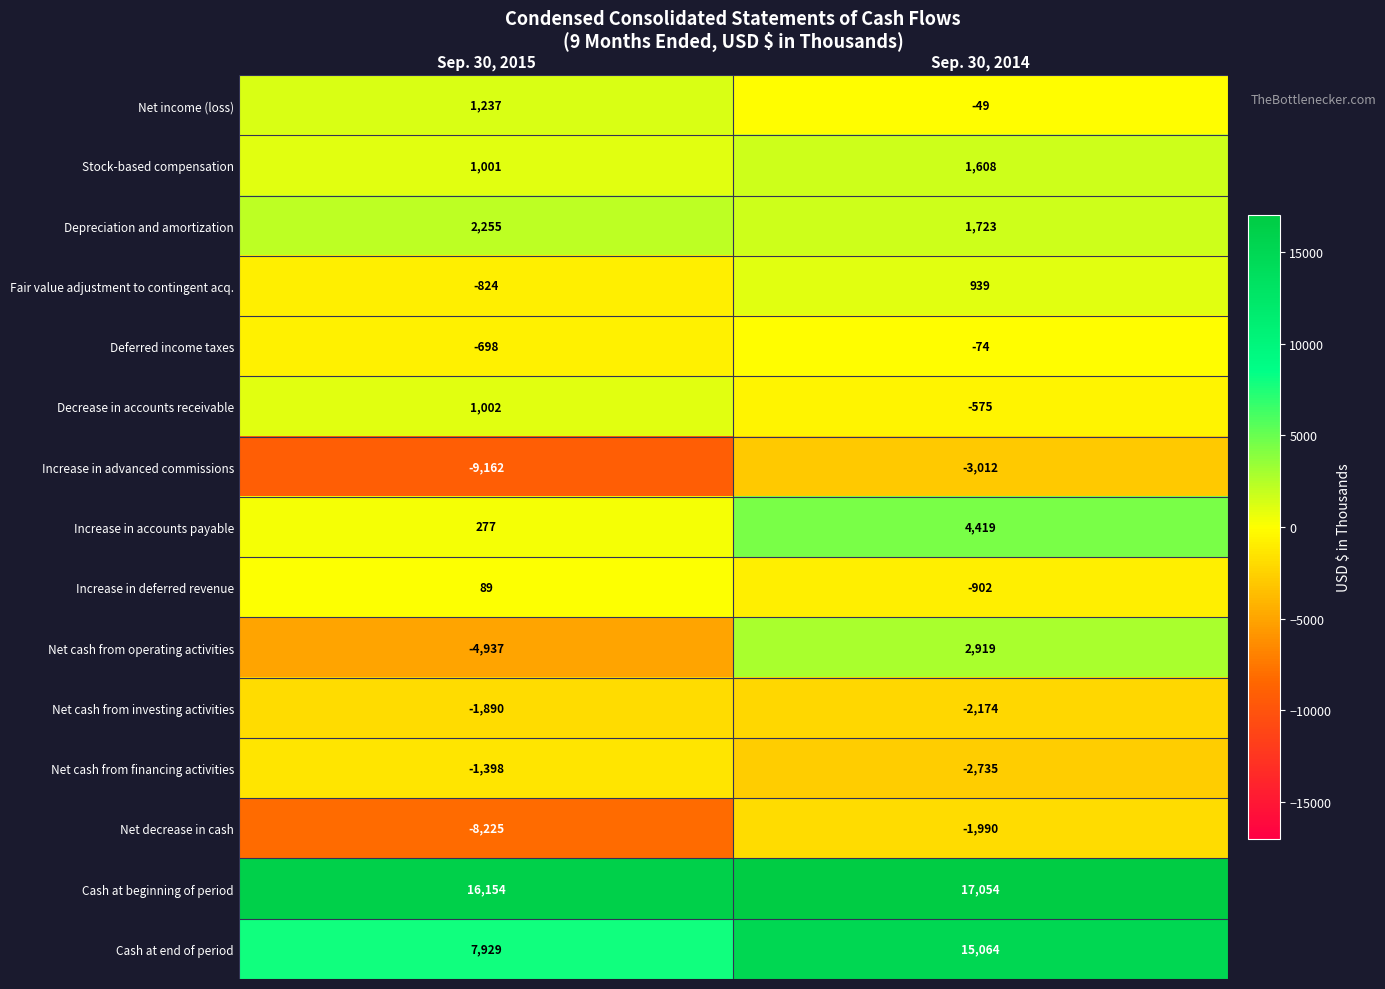

Count the number of categories in the chart.

2